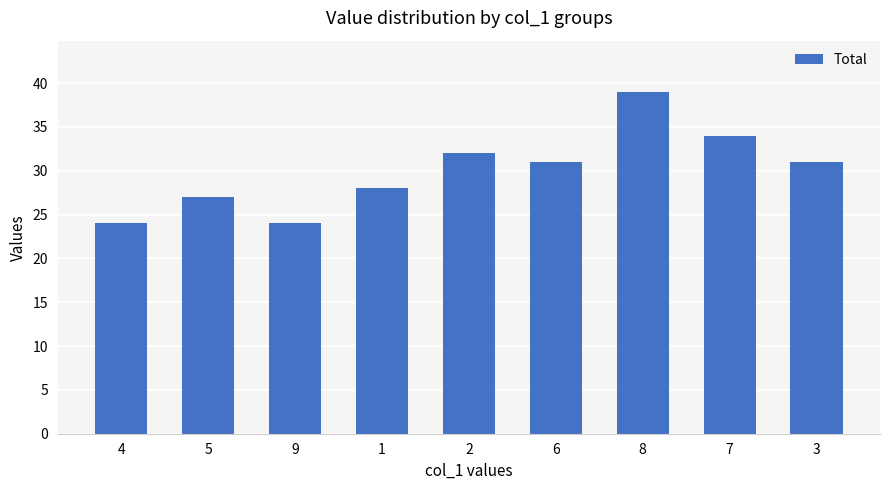

Between 4 and 3, which is larger?

3